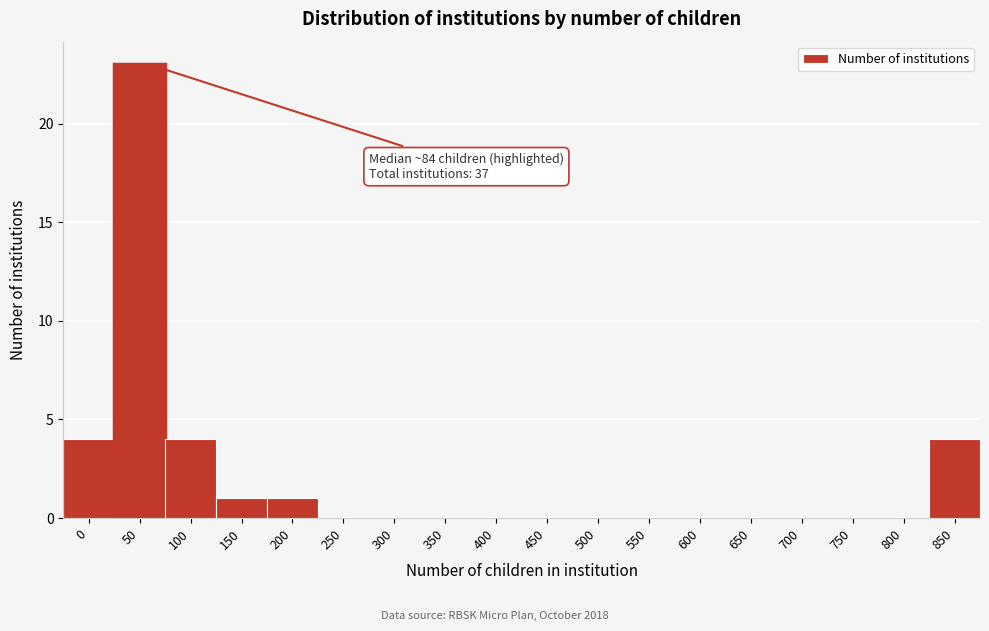

Reading left to right, extract all data points from this chart.

0=4	50=23	100=4	150=1	200=1	250=0	300=0	350=0	400=0	450=0	500=0	550=0	600=0	650=0	700=0	750=0	800=0	850=4